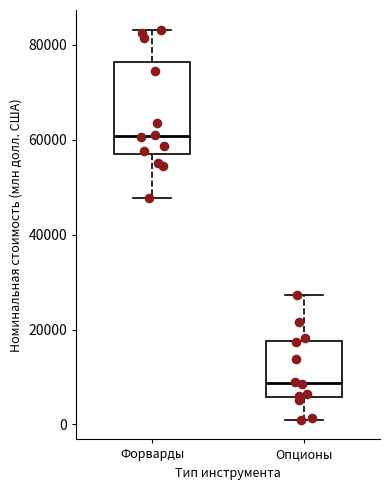

Which box is the tallest, from its lower edge to its upper edge?

Форварды